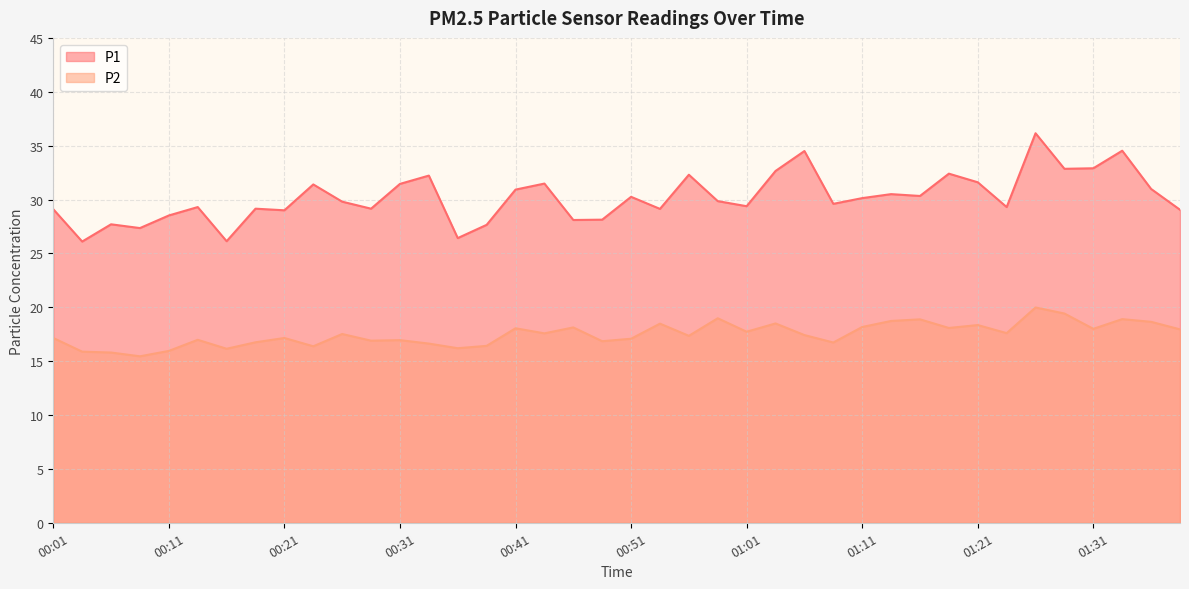

True or false: P2 and P1 intersect in this chart.

False